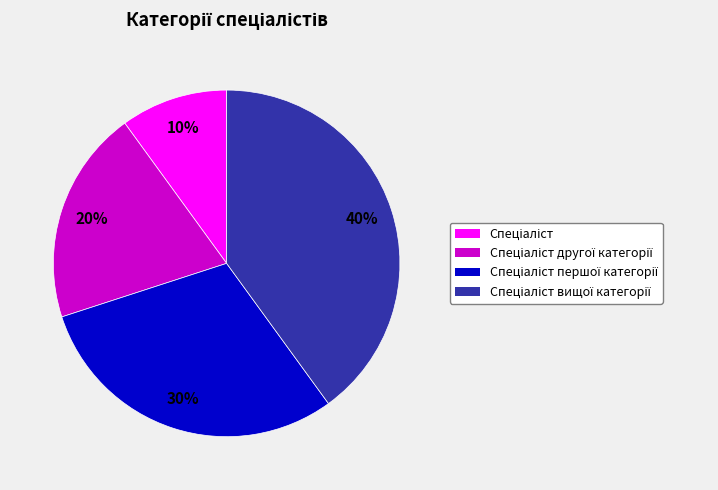

Does any single category account for the majority?

No